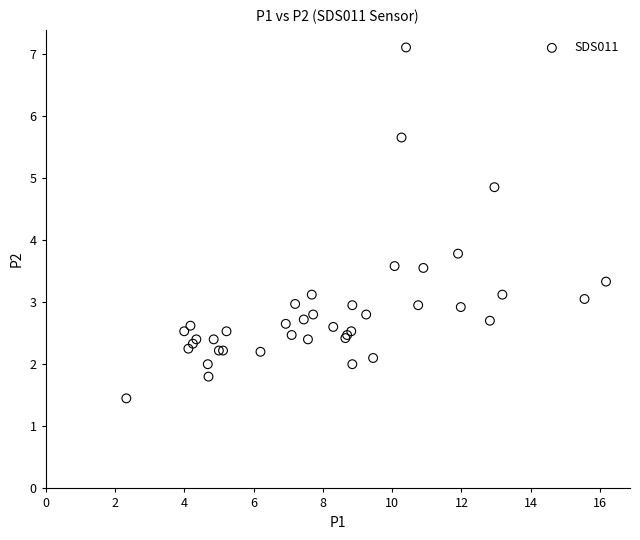

What Y value in the scatter plot is closest to 4?

3.8